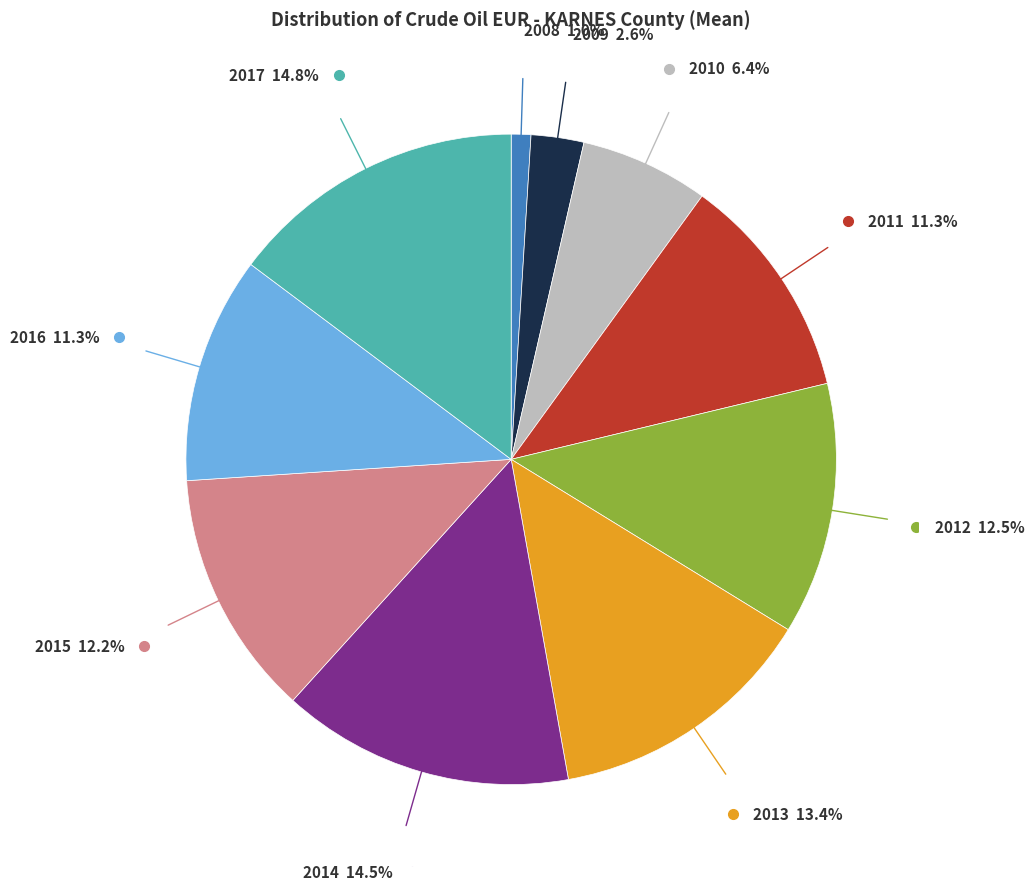

Does any single category account for the majority?

No